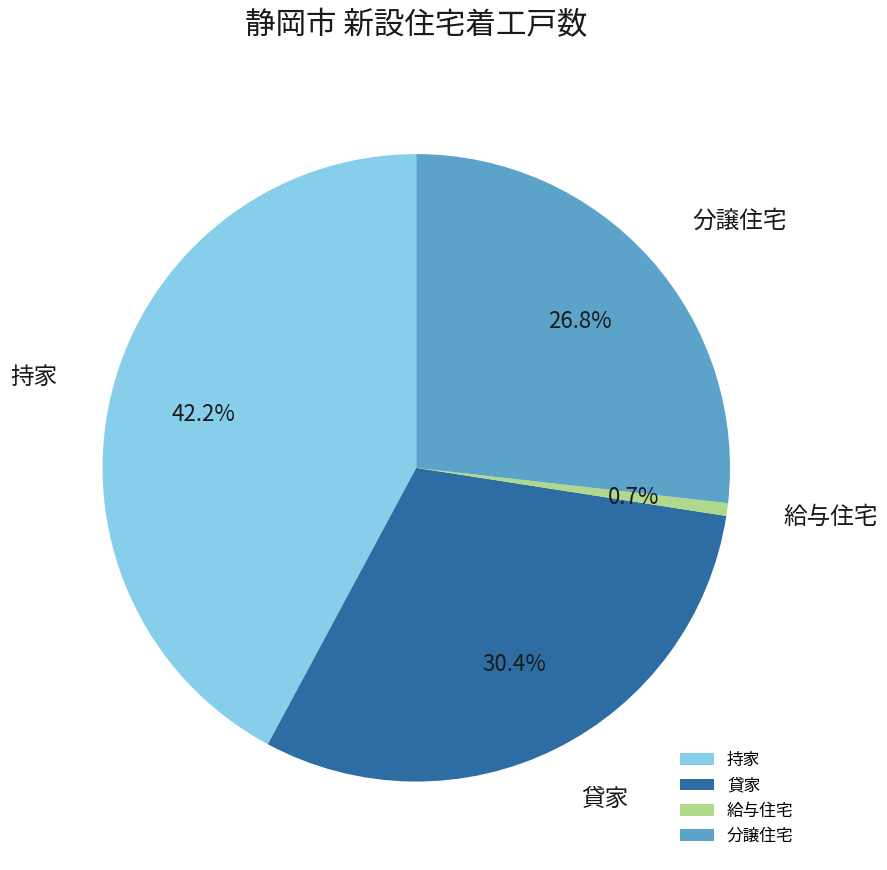

Approximately how many times larger is the value at 持家 compared to 給与住宅?

64.5